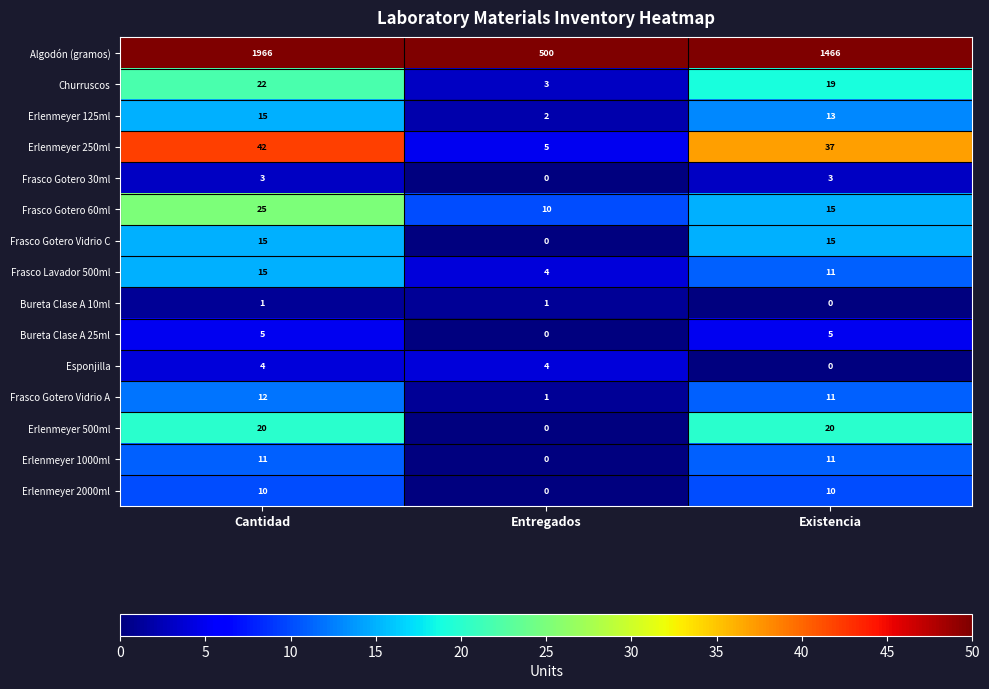

Between Cantidad and Existencia, which series saw the biggest shift?

Algodón (gramos)